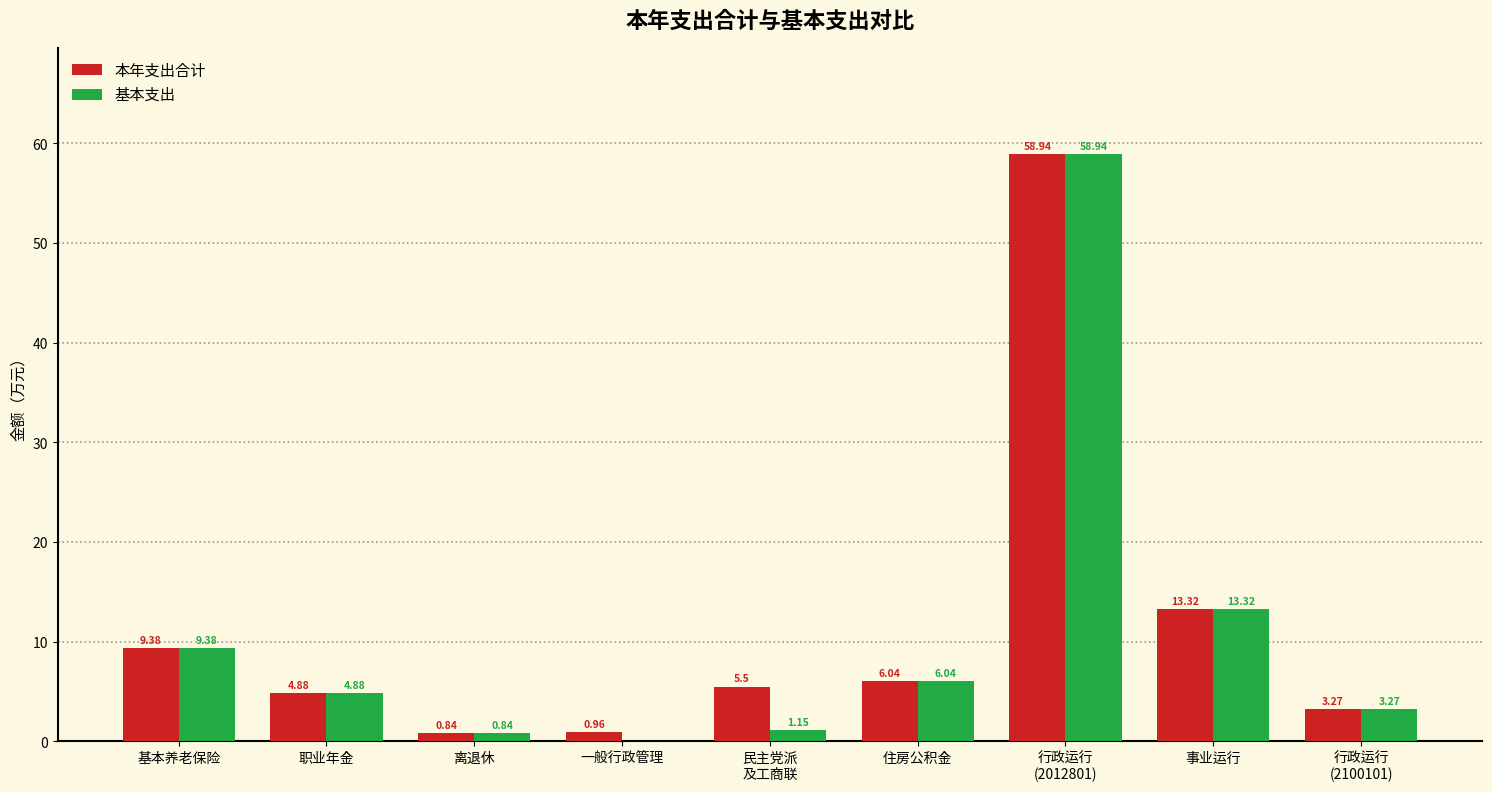

Which series has the largest total across all categories?

本年支出合计